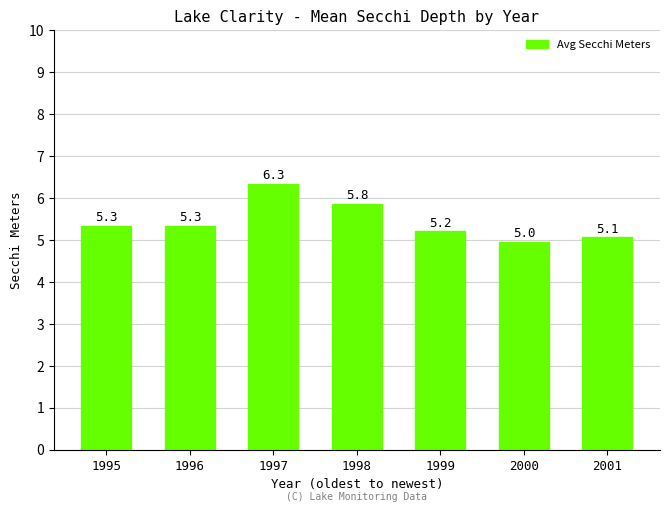

Where is the data nearest to the value 5?

2000